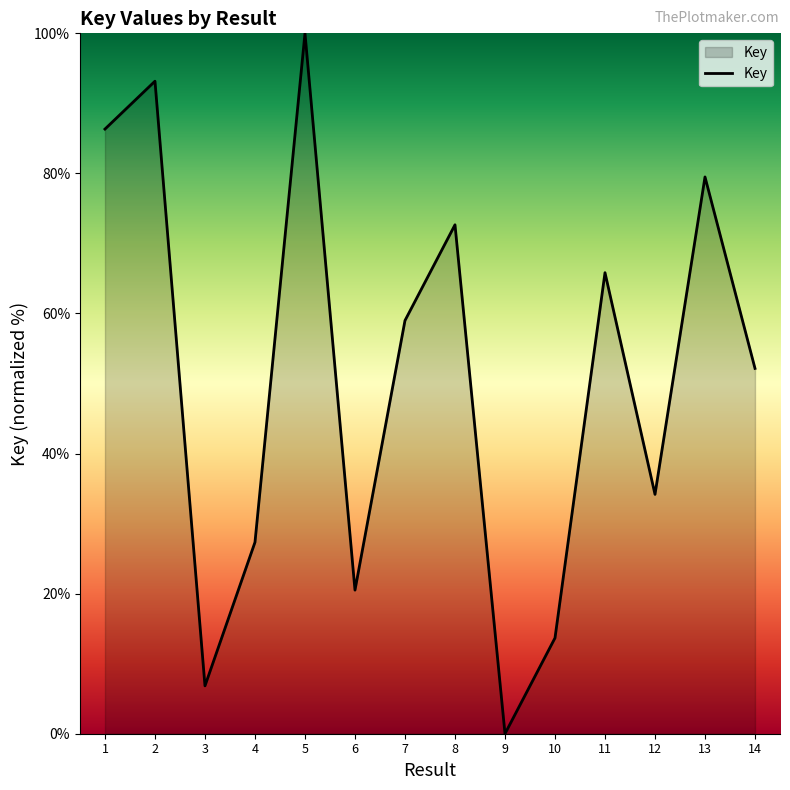

Between 12 and 2, which is larger?

2